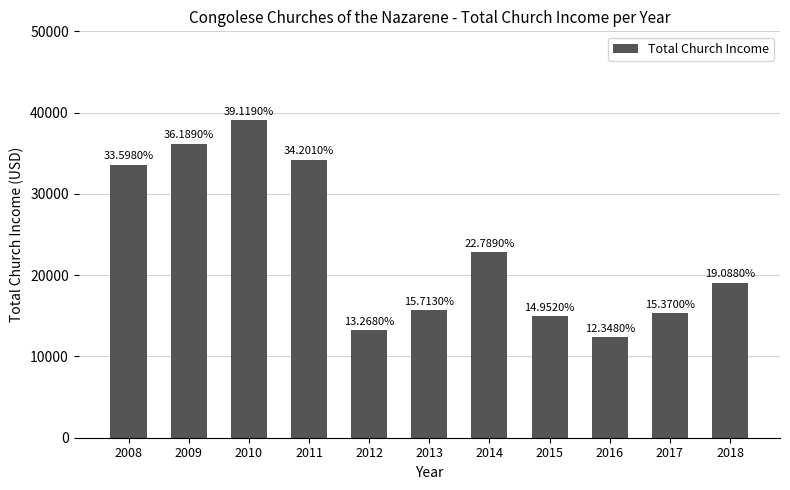

True or false: the data shows 12348 at 2016.

True